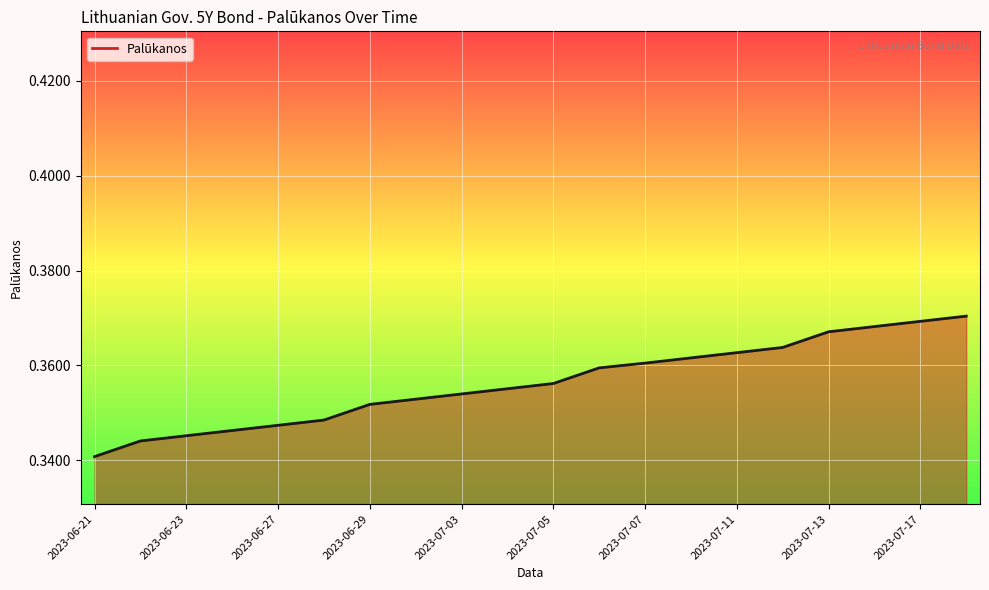

How many lines are shown in the chart?

1